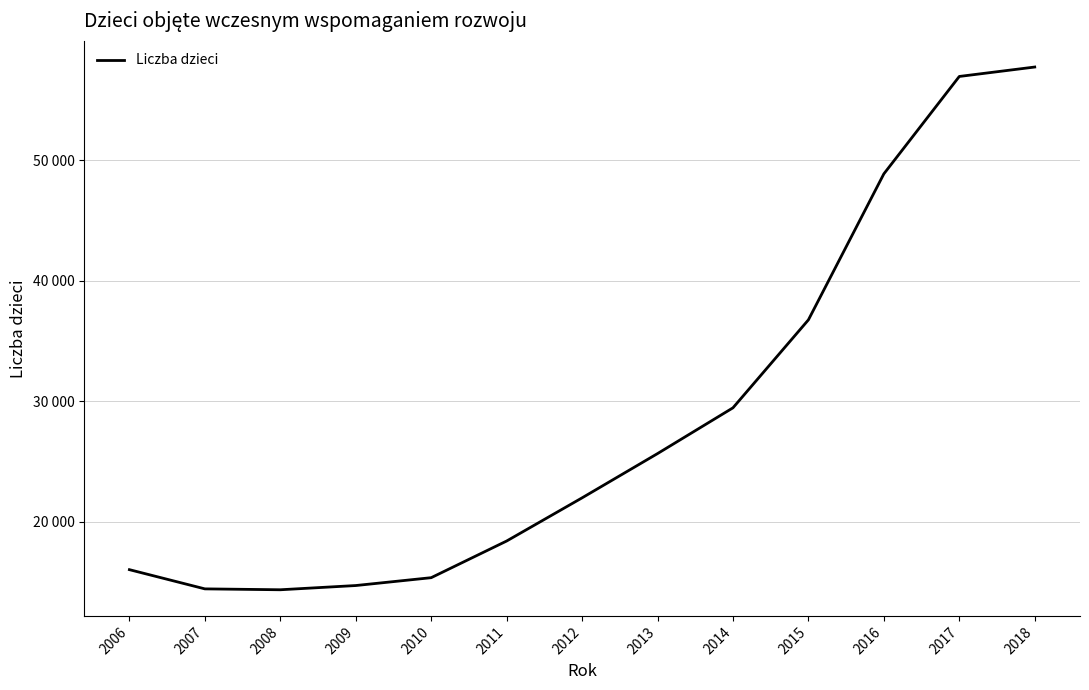

Does the chart display data point markers on the line(s)?

No